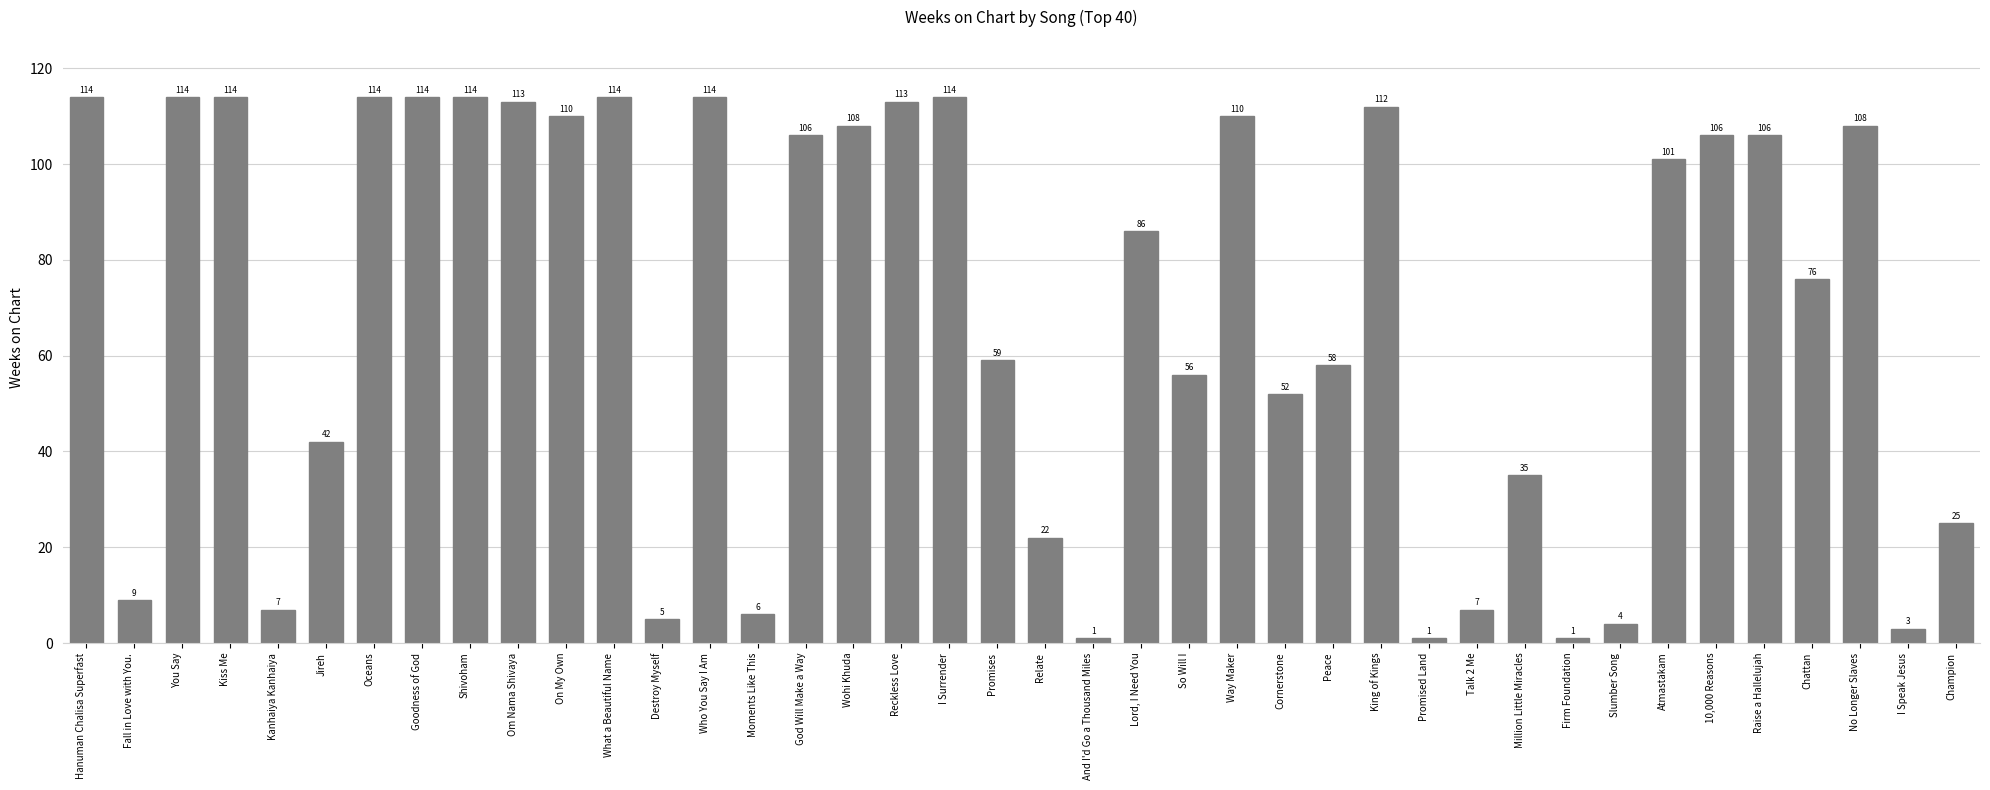

Reading left to right, extract all data points from this chart.

Hanuman Chalisa Superfast=114	Fall in Love with You.=9	You Say=114	Kiss Me=114	Kanhaiya Kanhaiya=7	Jireh=42	Oceans=114	Goodness of God=114	Shivoham=114	Om Nama Shivaya=113	On My Own=110	What a Beautiful Name=114	Destroy Myself=5	Who You Say I Am=114	Moments Like This=6	God Will Make a Way=106	Wohi Khuda=108	Reckless Love=113	I Surrender=114	Promises=59	Relate=22	And I'd Go a Thousand Miles=1	Lord, I Need You=86	So Will I=56	Way Maker=110	Cornerstone=52	Peace=58	King of Kings=112	Promised Land=1	Talk 2 Me=7	Million Little Miracles=35	Firm Foundation=1	Slumber Song=4	Atmastakam=101	10,000 Reasons=106	Raise a Hallelujah=106	Chattan=76	No Longer Slaves=108	I Speak Jesus=3	Champion=25